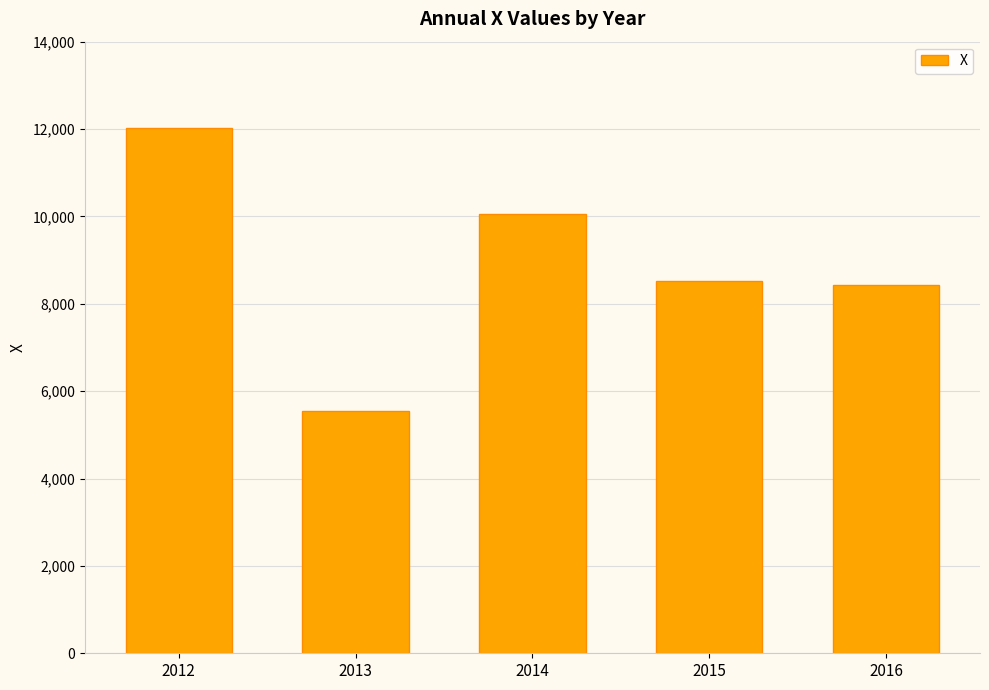

Approximately how many times larger is the value at 2015 compared to 2016?

1.0